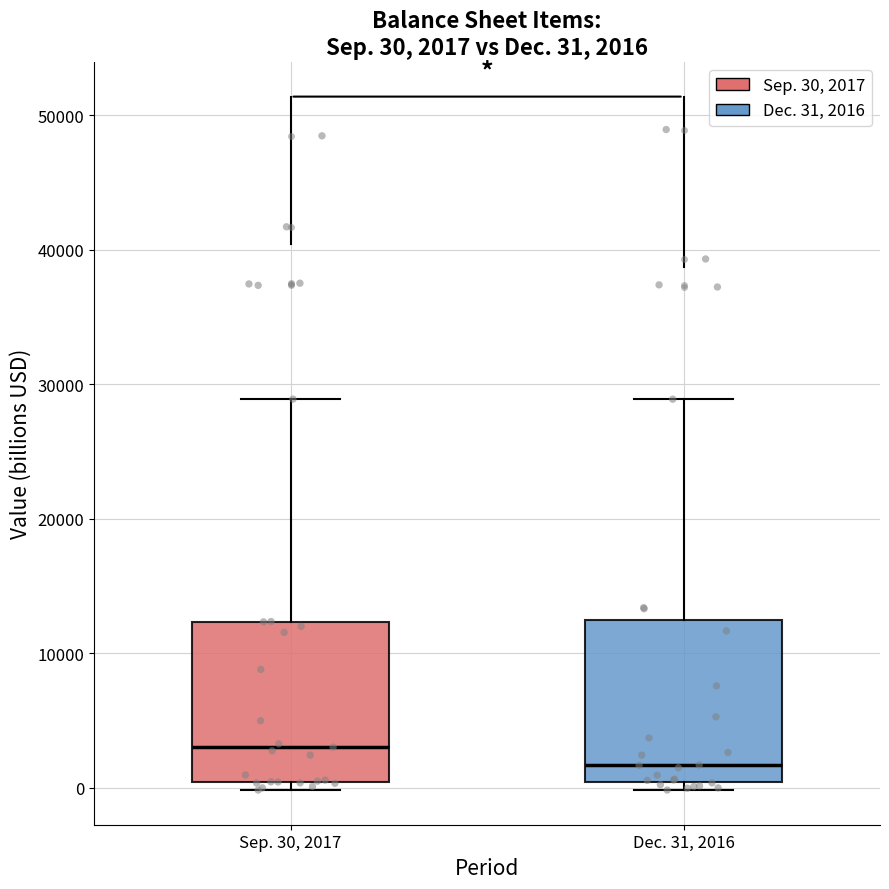

Which box has the highest median line?

Sep. 30, 2017